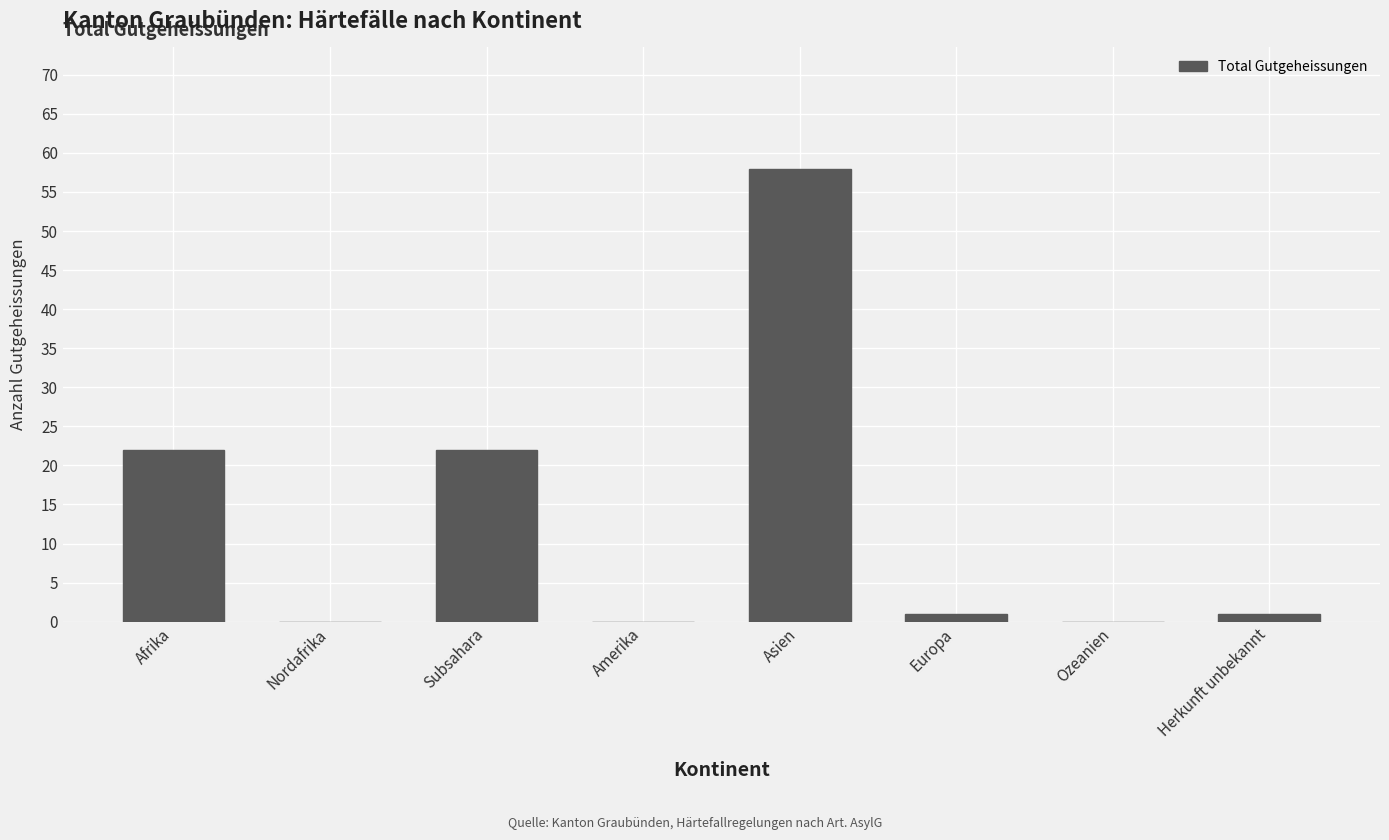

Which category has the highest value across all series?

Asien